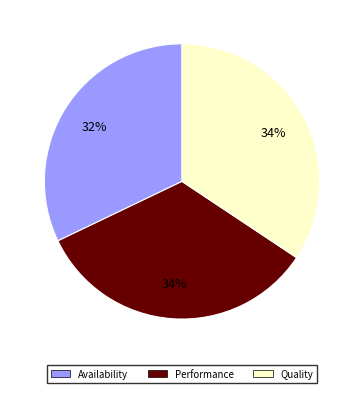

Count the number of slices in the pie.

3